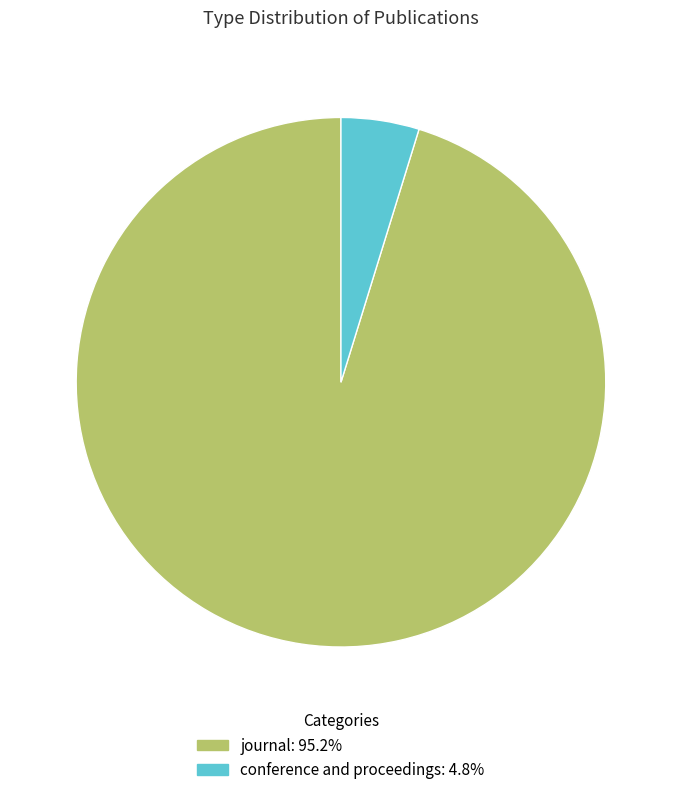

What is the majority slice?

journal